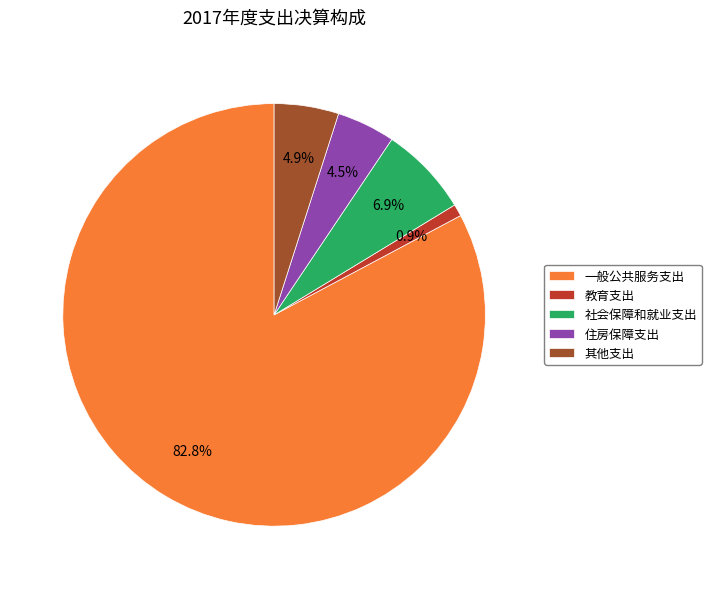

Approximately how many times larger is the value at 住房保障支出 compared to 一般公共服务支出?

0.1